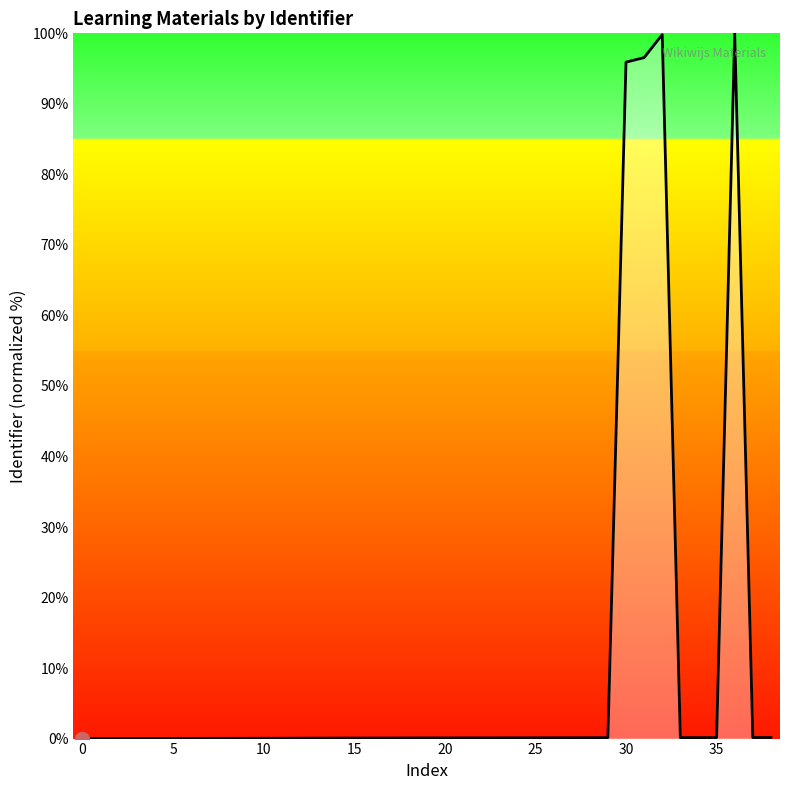

What is the maximum value shown in the chart?

100.0